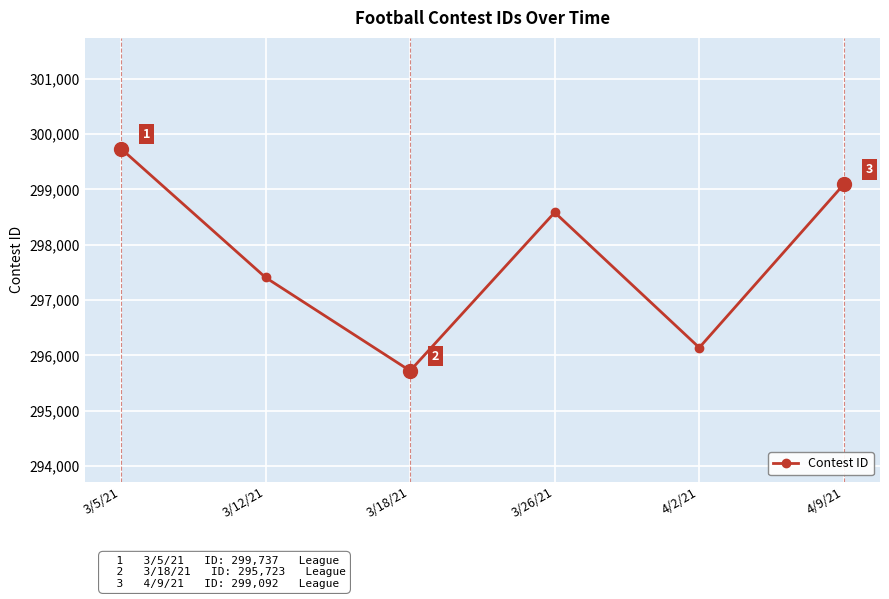

What is the label of the 4th point from the right?

3/18/21